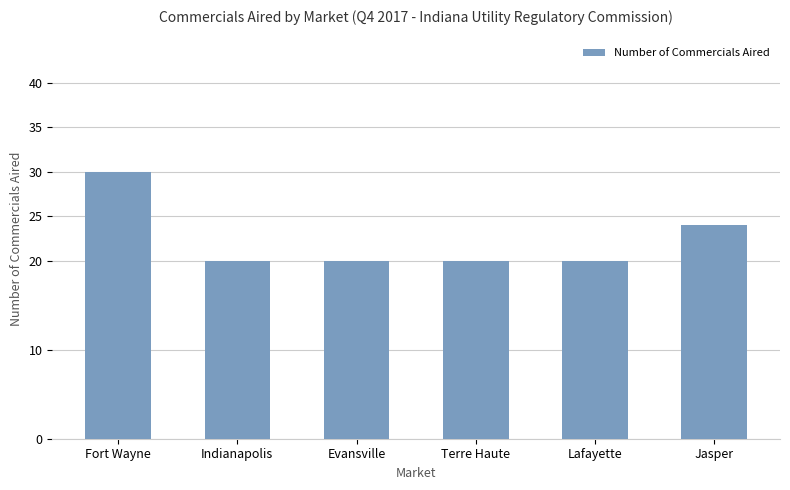

Reading right to left, list all the values displayed in this chart.

24	20	20	20	20	30